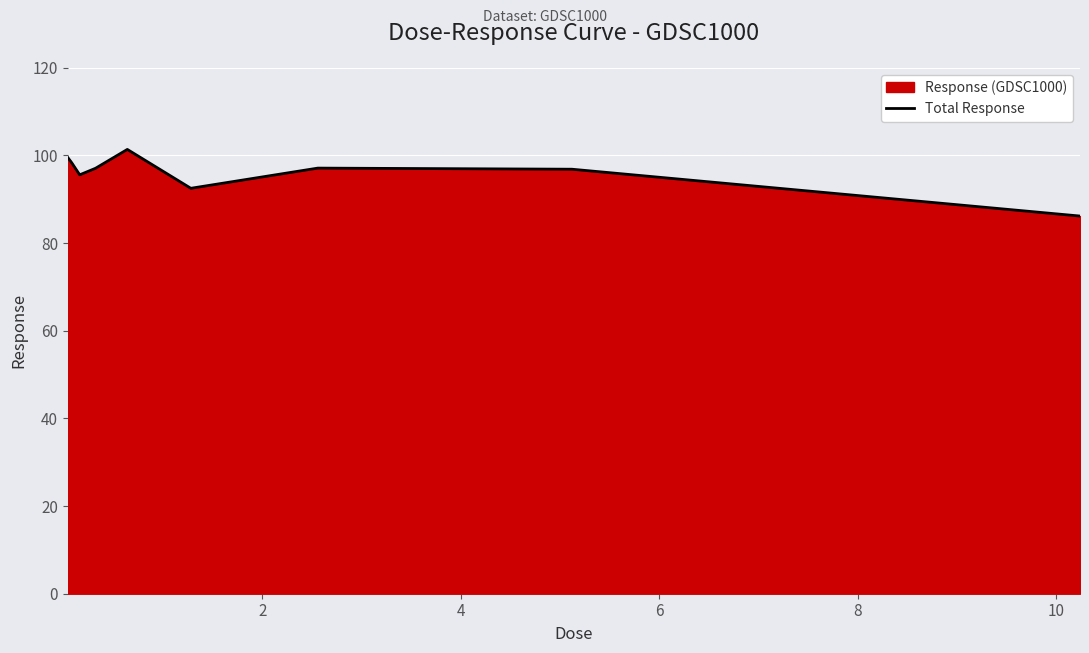

What is the minimum value shown in the chart?

86.2